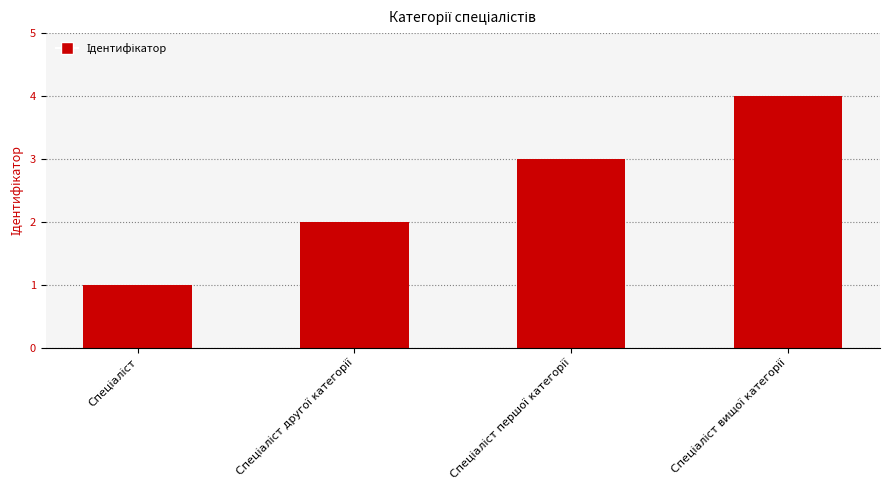

What is the sum of all values?

10